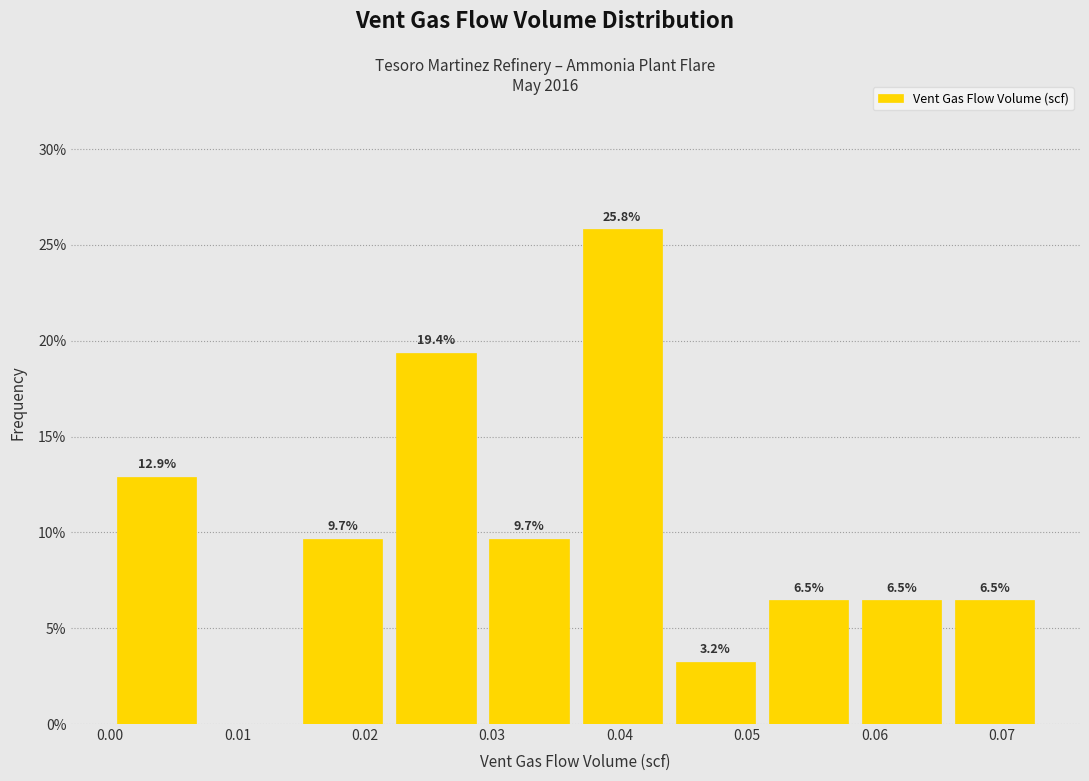

Over which range of the x-axis is the bar tallest?

0.037 to 0.044